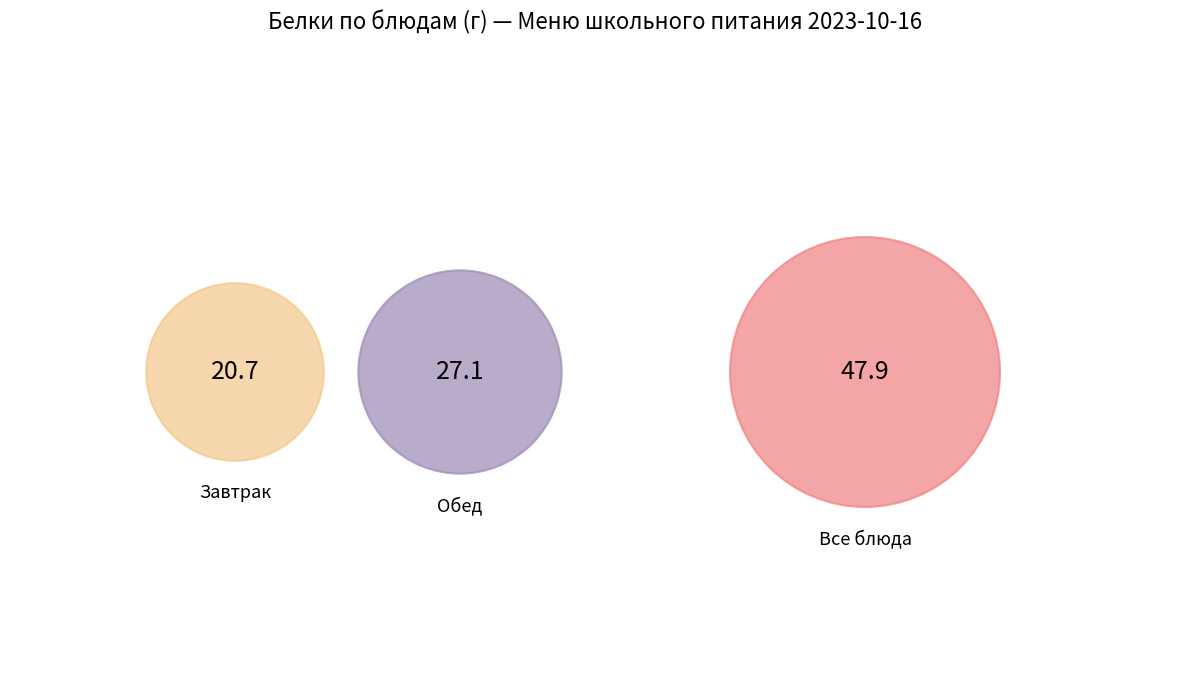

Is Салат из капусты с раст. маслом the majority of the pie?

No